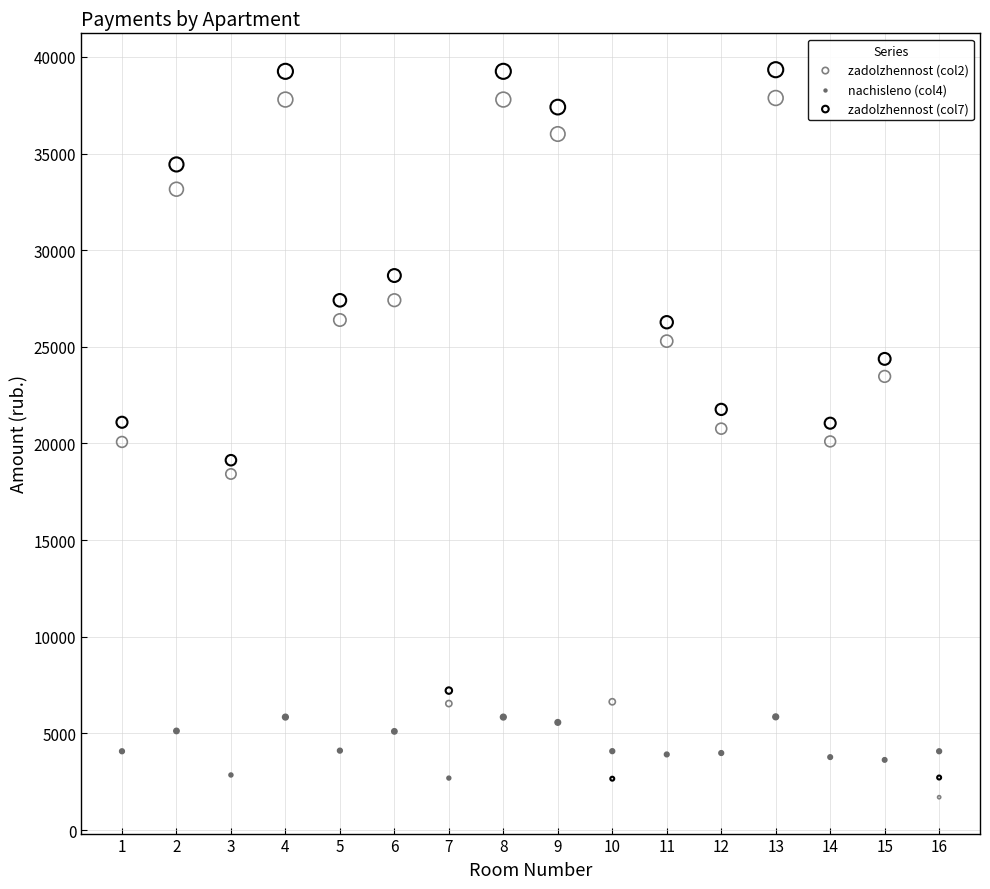

What are all the series names shown in the legend?

zadolzhennost (col2), nachisleno (col4), zadolzhennost (col7)